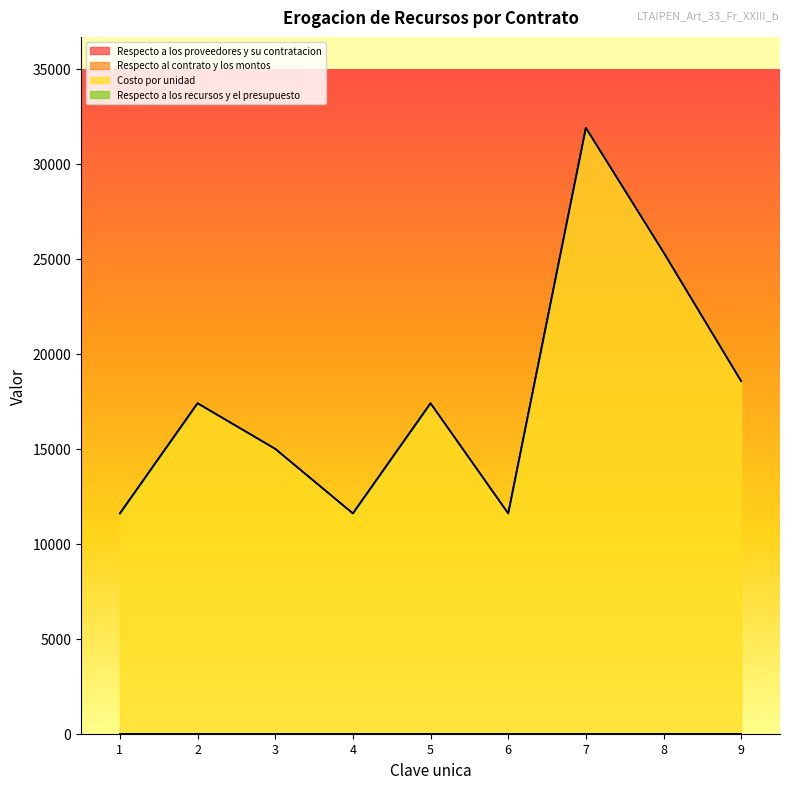

Does the chart have visible grid lines?

No